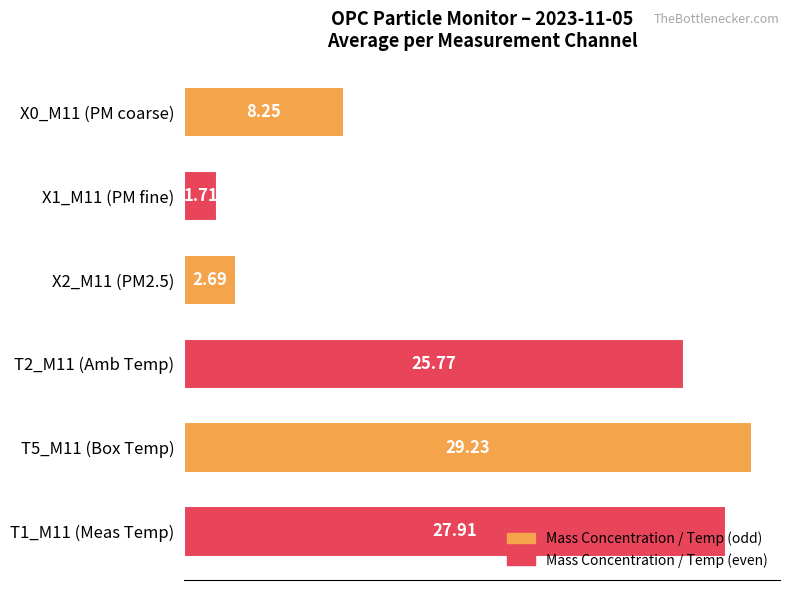

What is the change in value from X0_M11 (PM coarse) to T2_M11 (Amb Temp)?

+17.5